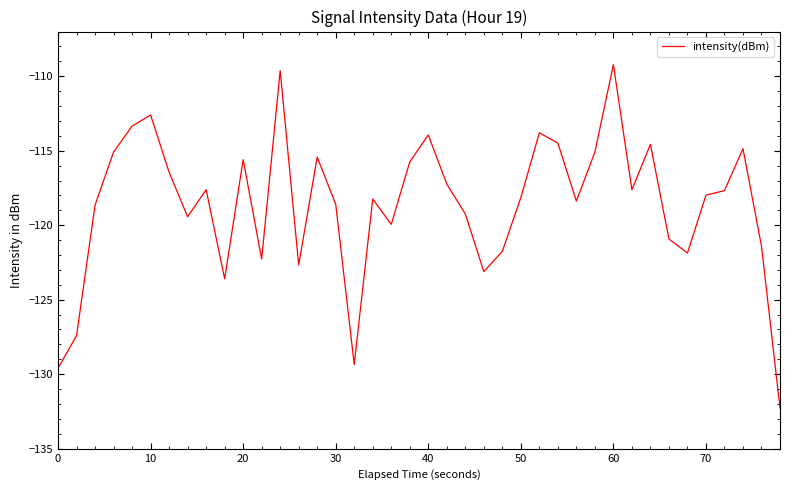

What is the average value?

-118.6